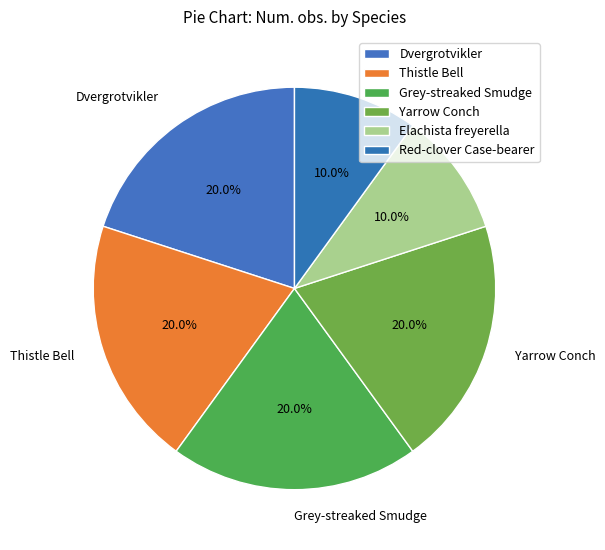

Count the number of slices in the pie.

6